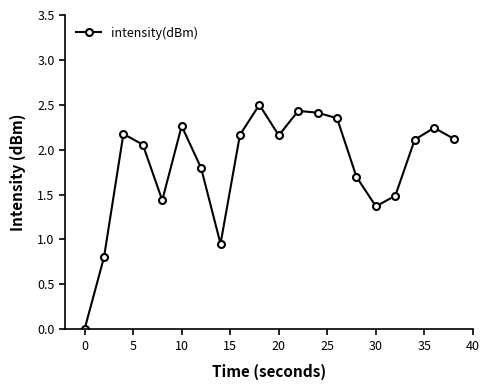

True or false: the data has more than 1 interior local peaks.

True